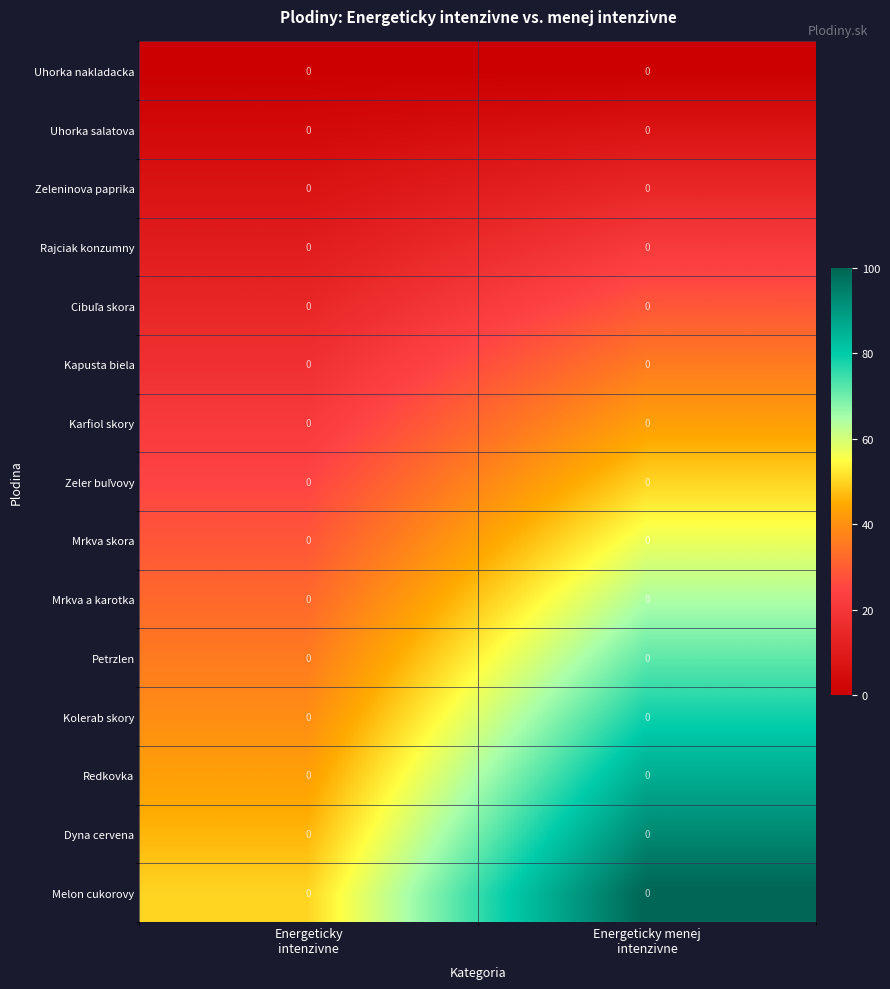

At which label does Mrkva a karotka reach its peak?

Energeticky menej intenzivne